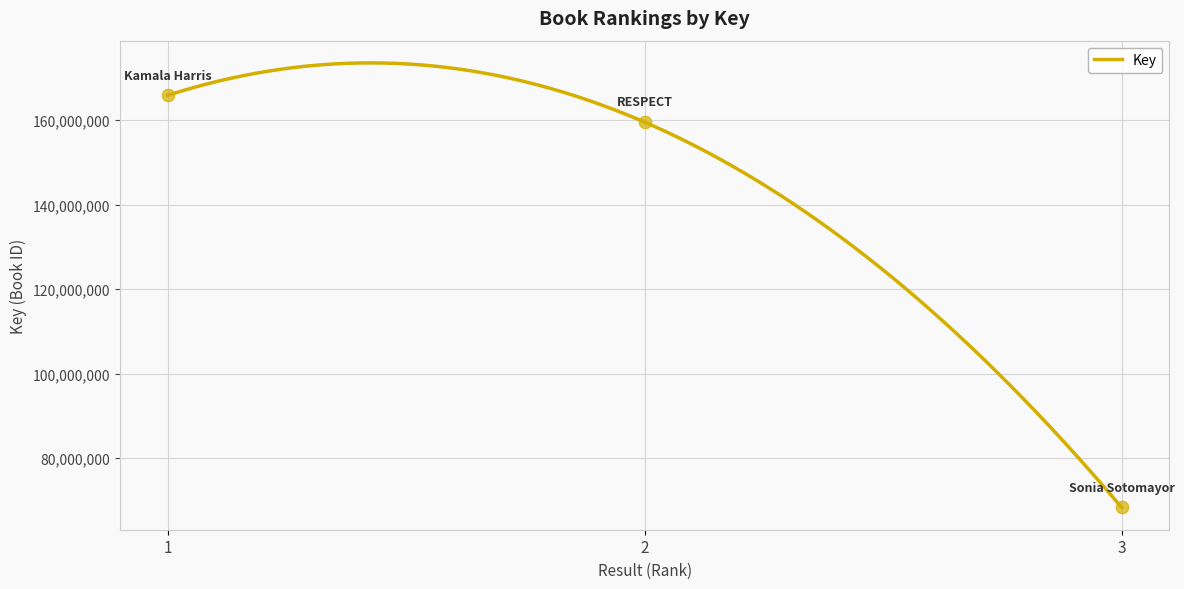

Which has a higher value, 3 or 1?

1